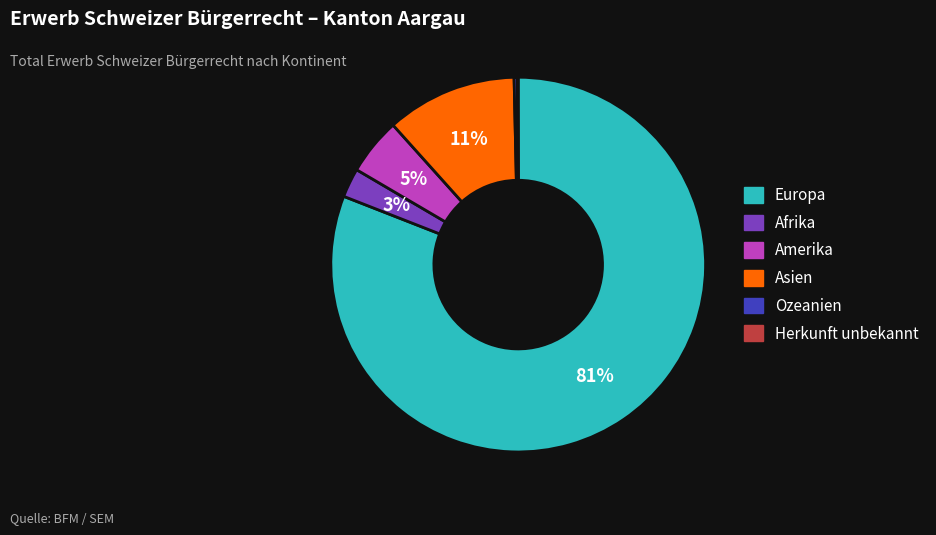

Which category has the biggest portion of the pie?

Europa